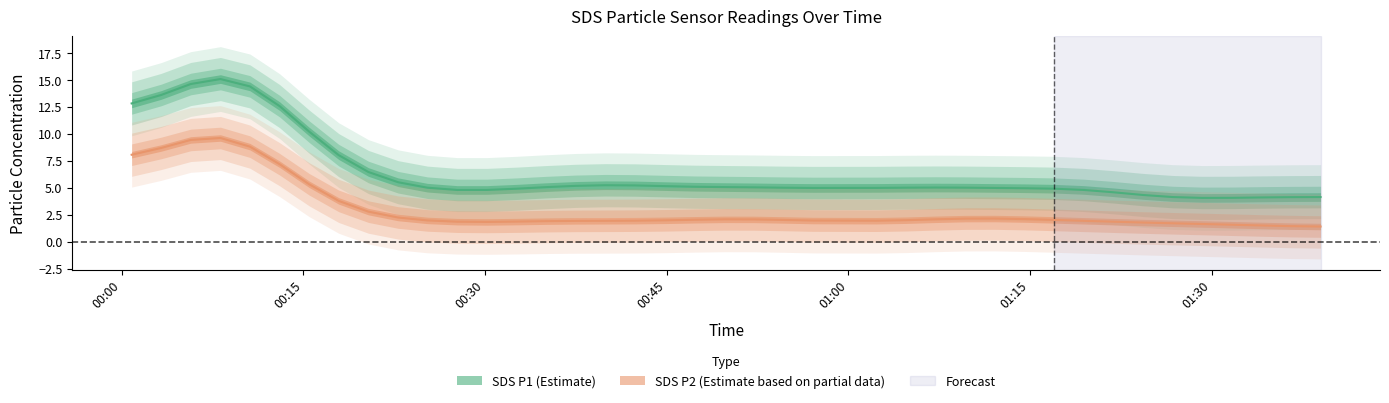

What position from the right is 2022/07/18 00:03:15?

39